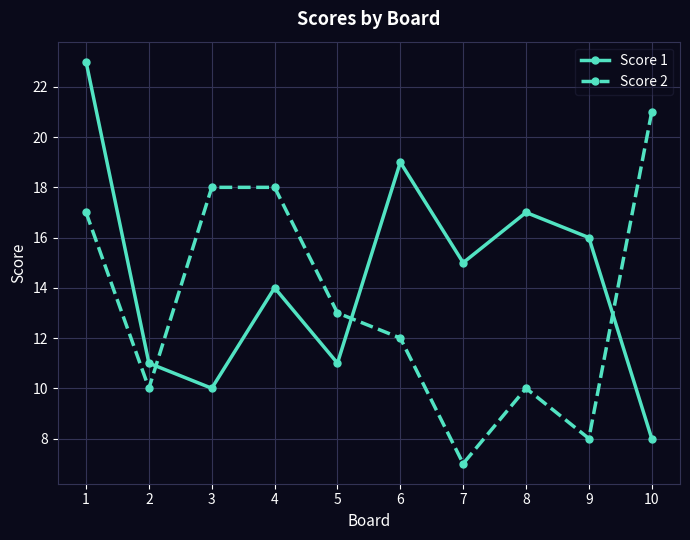

What is the difference between the Score 1 values at 4 and 9?

2